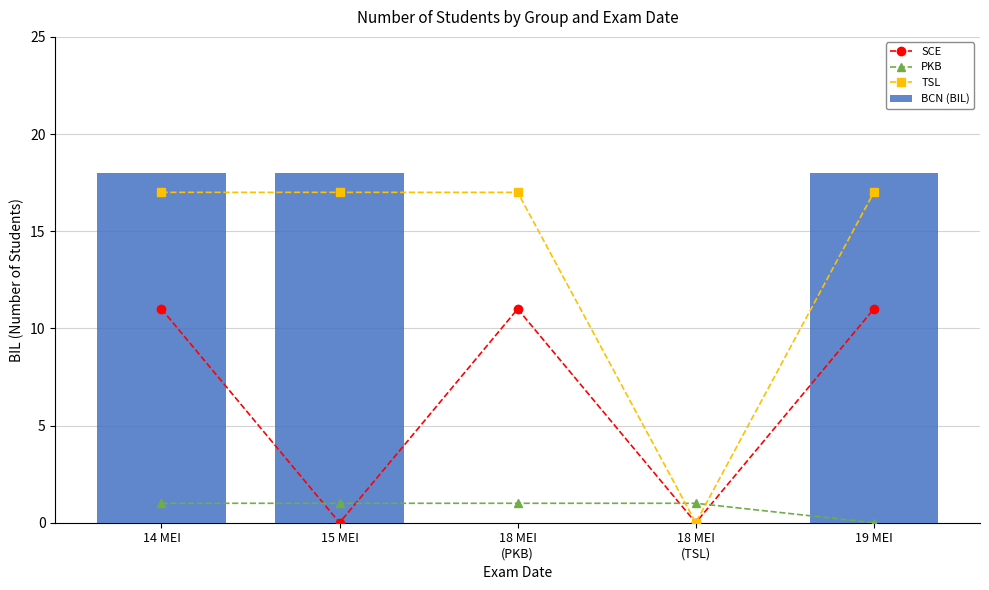

Reading left to right, extract all data points from this chart.

SCE: 14 MEI=11	15 MEI=0	18 MEI
(PKB)=11	18 MEI
(TSL)=0	19 MEI=11
PKB: 14 MEI=1	15 MEI=1	18 MEI
(PKB)=1	18 MEI
(TSL)=1	19 MEI=0
TSL: 14 MEI=17	15 MEI=17	18 MEI
(PKB)=17	18 MEI
(TSL)=0	19 MEI=17
BCN (BIL): 14 MEI=18	15 MEI=18	18 MEI
(PKB)=0	18 MEI
(TSL)=0	19 MEI=18